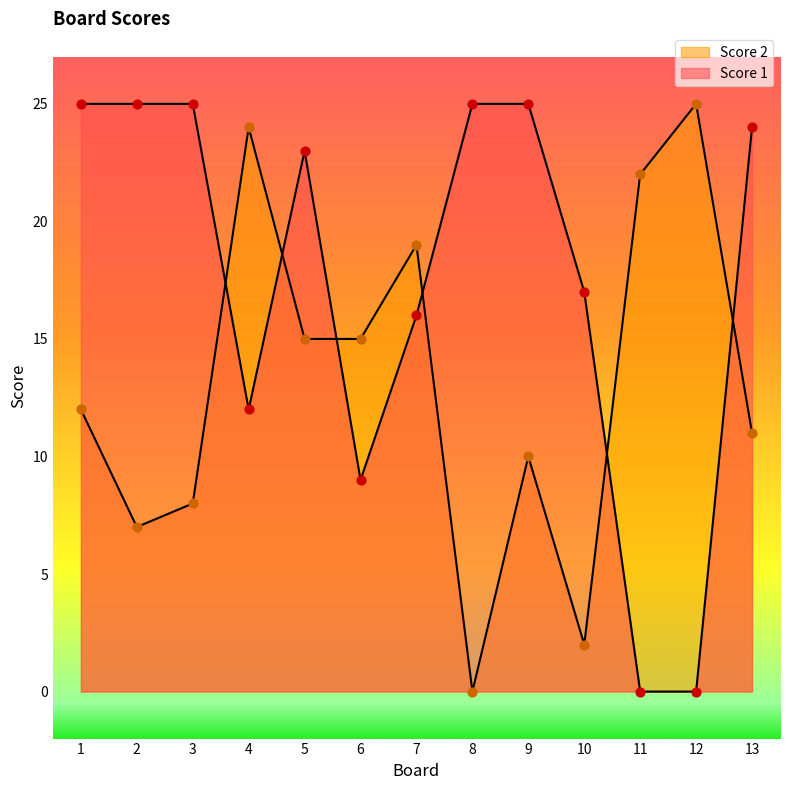

Which series reaches the minimum Y coordinate?

Score 1